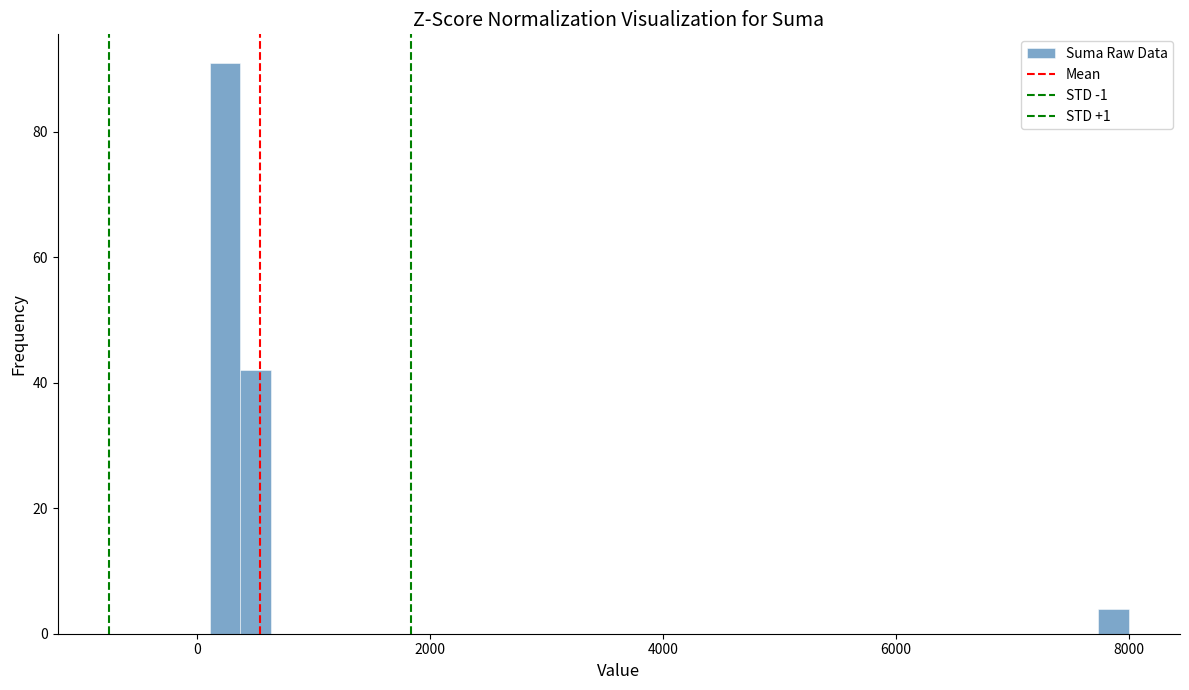

Around what value on the x-axis is the tallest bar? Give the approximate position of its centre, as read against the axis.

200